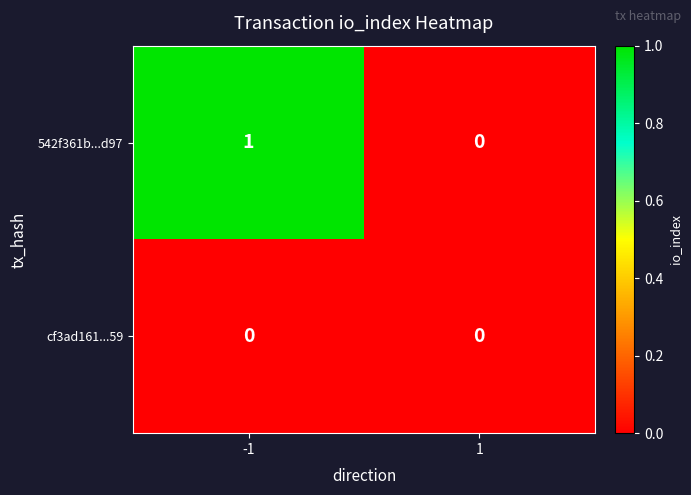

Rank the series by their average value, from highest to lowest.

542f361b...d97, cf3ad161...59